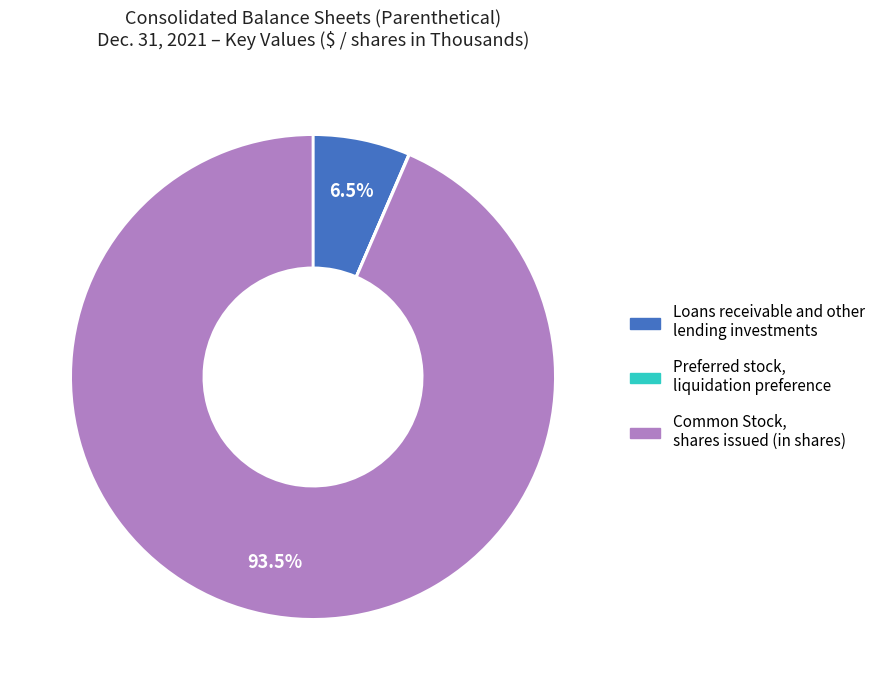

Does Common Stock, shares issued (in shares) represent more than half of the total?

Yes